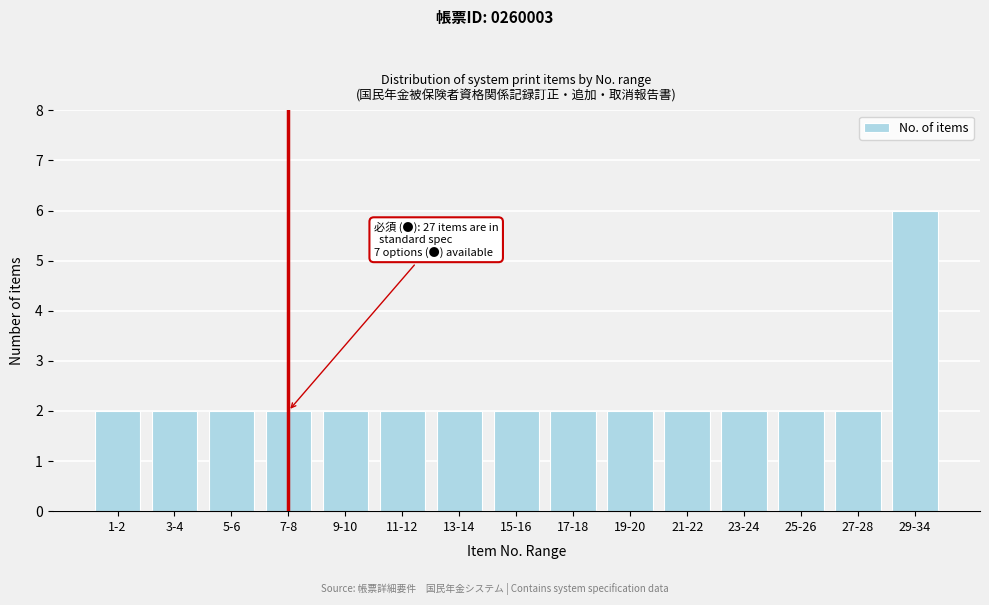

Reading left to right, transcribe all the data shown in this chart.

2	2	2	2	2	2	2	2	2	2	2	2	2	2	6